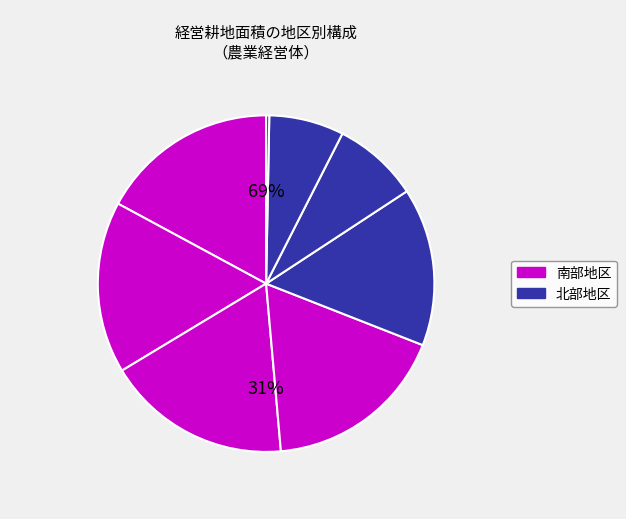

Does any single category account for the majority?

No